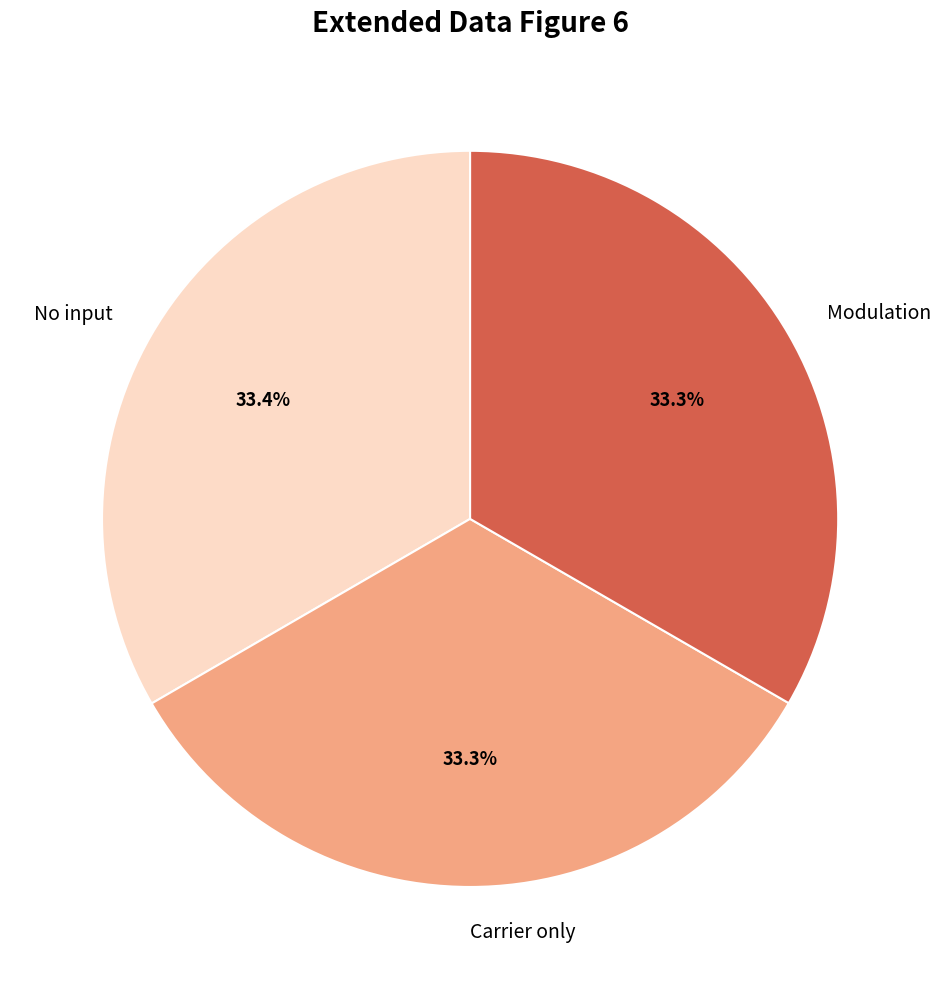

What is the ratio of the value at No input to the value at Modulation?

1.0